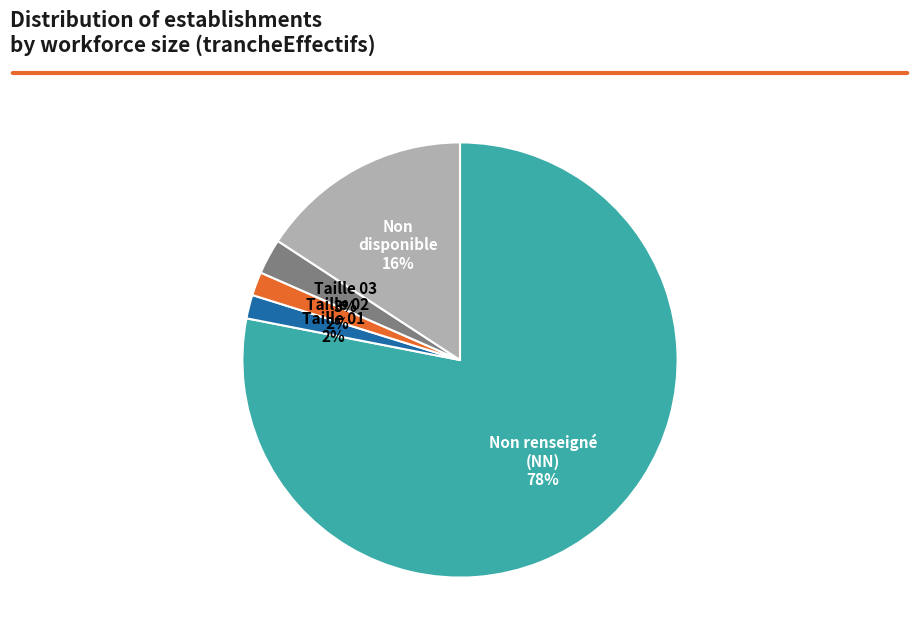

Is there a majority slice in this chart?

Yes